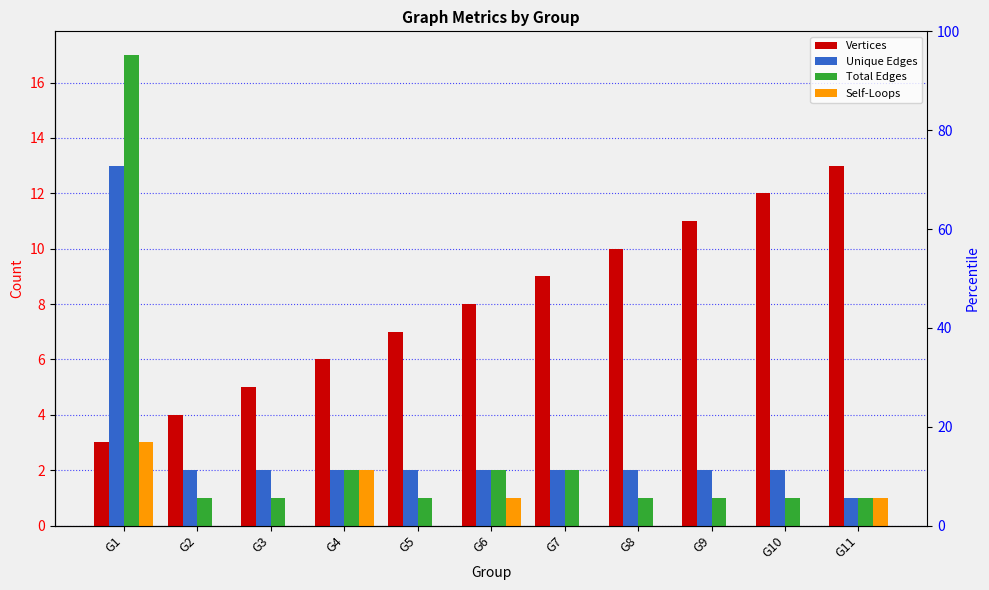

What are all the series names shown in the legend?

Vertices, Unique Edges, Total Edges, Self-Loops